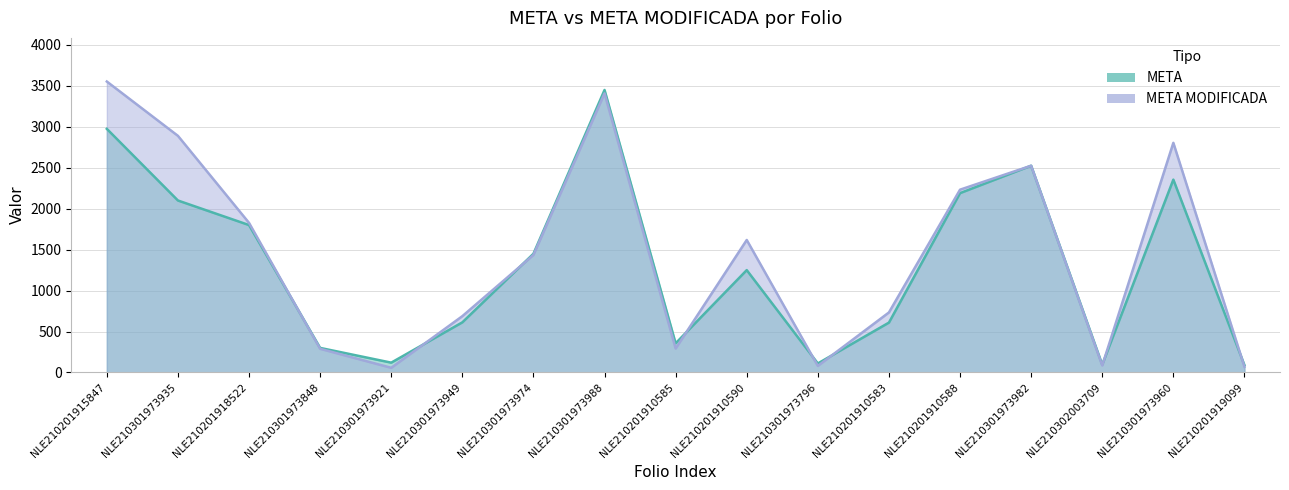

In META, how many points are lower than both neighbors (excluding endpoints)?

4